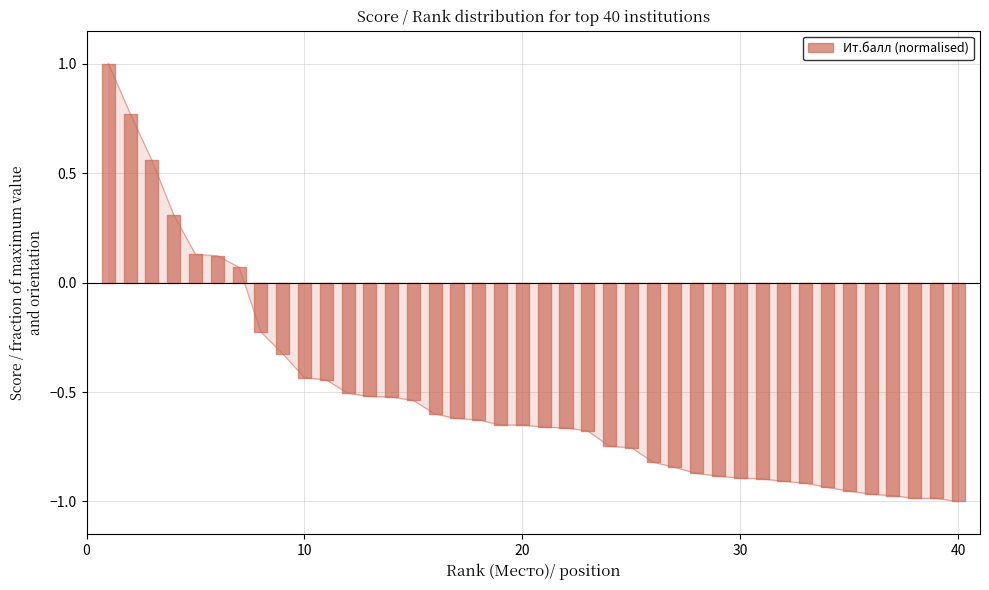

What is the value of the 39th point from the left?

-1.0